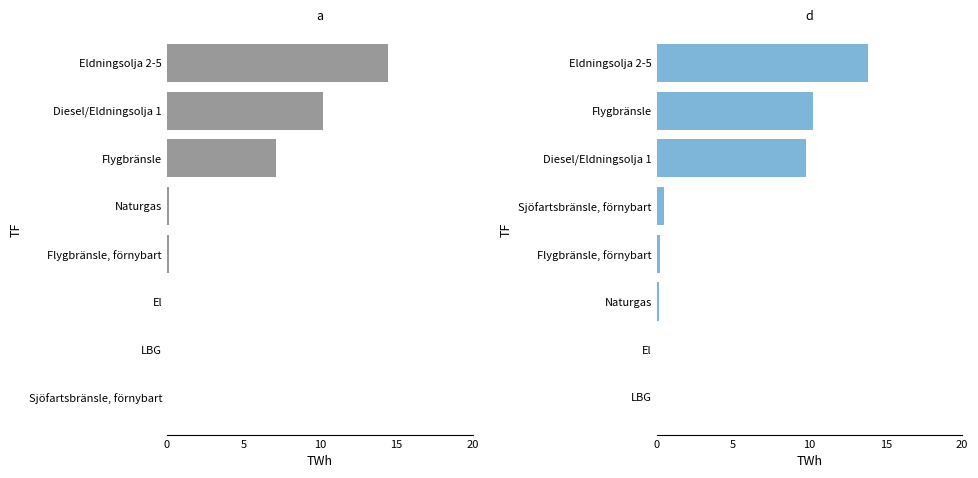

Which label corresponds to the smallest value in the chart?

Sjöfartsbränsle, förnybart